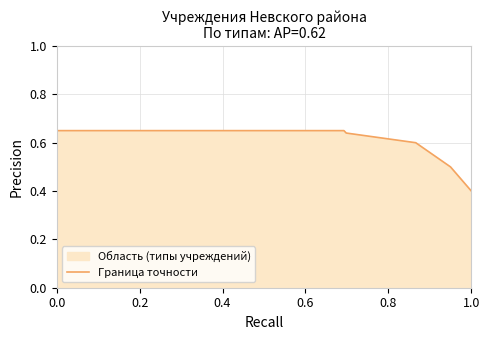

Is it true that the value at 1.0 is 0.4?

True